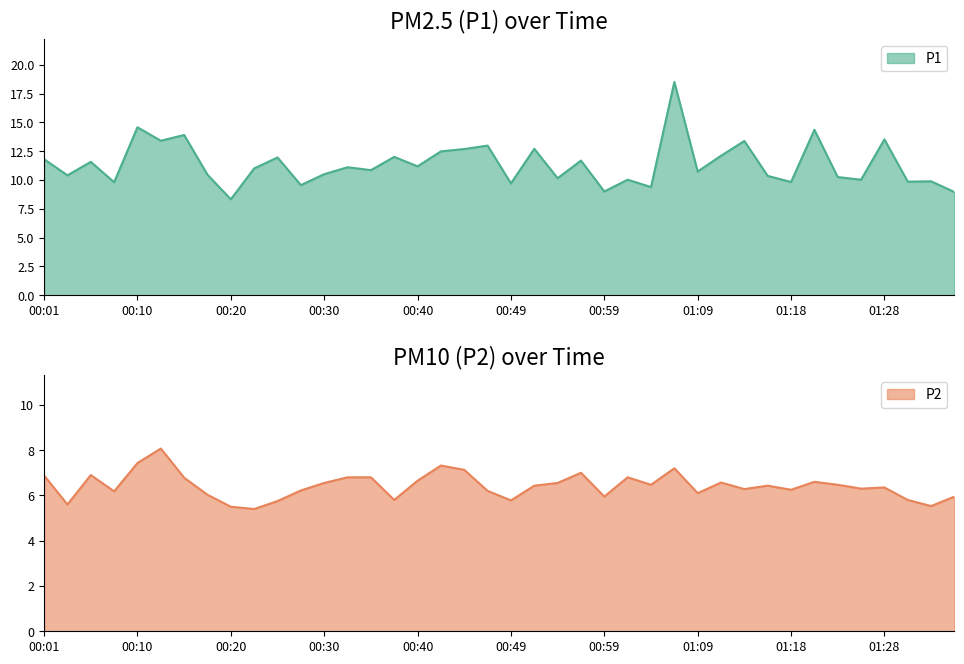

What is the highest value of the P2 series?

8.1